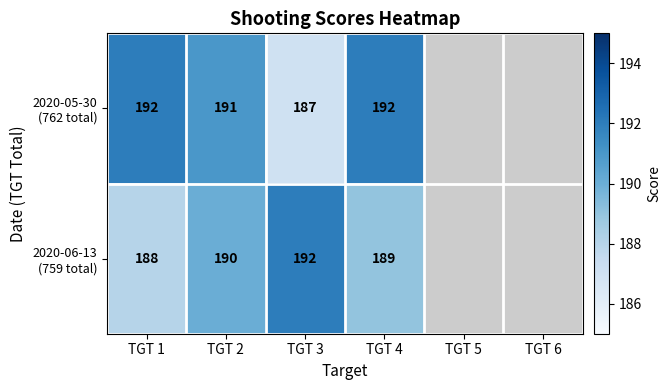

At which category does the chart reach its peak across all series?

TGT 1